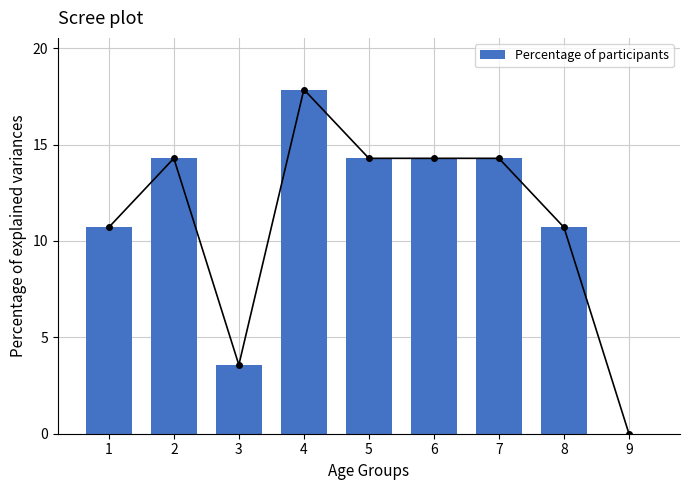

Where is the data nearest to the value 8?

1